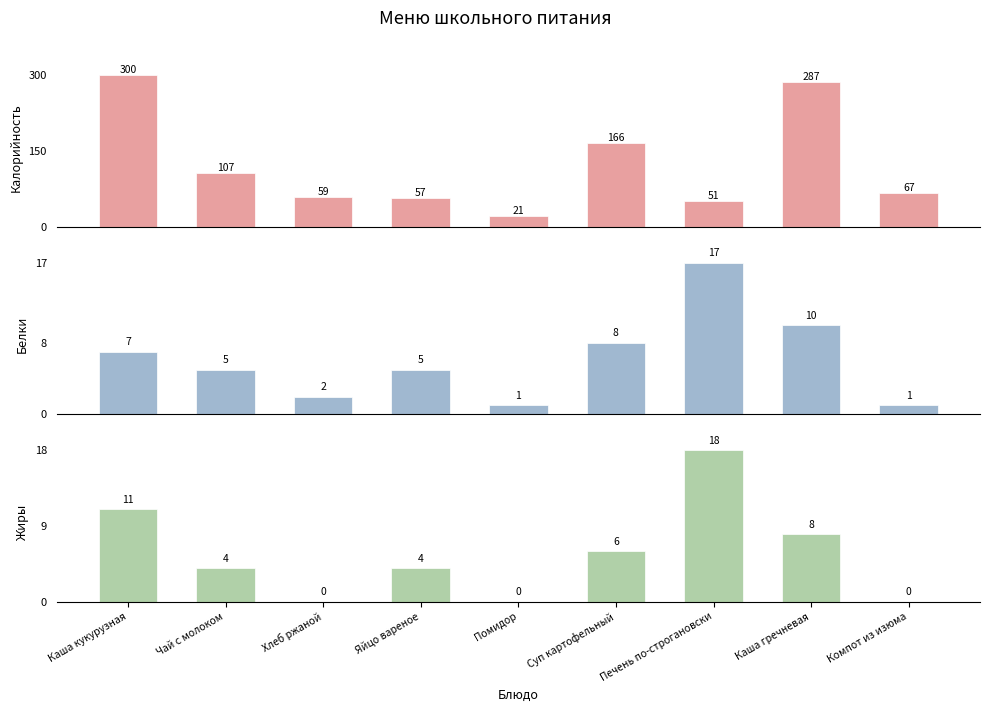

What is the label of the 5th bar from the right?

Помидор